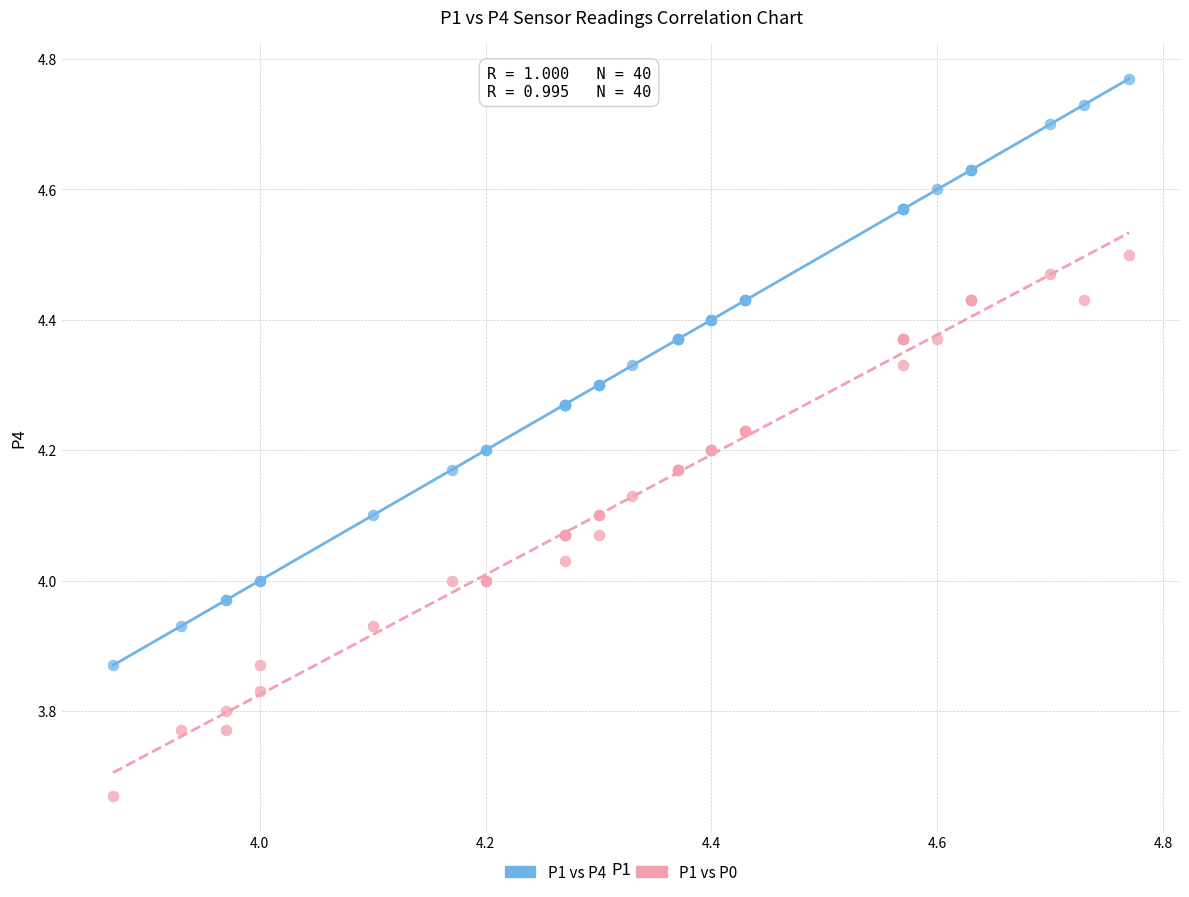

Which series contains the lowest Y value?

P1 vs P0